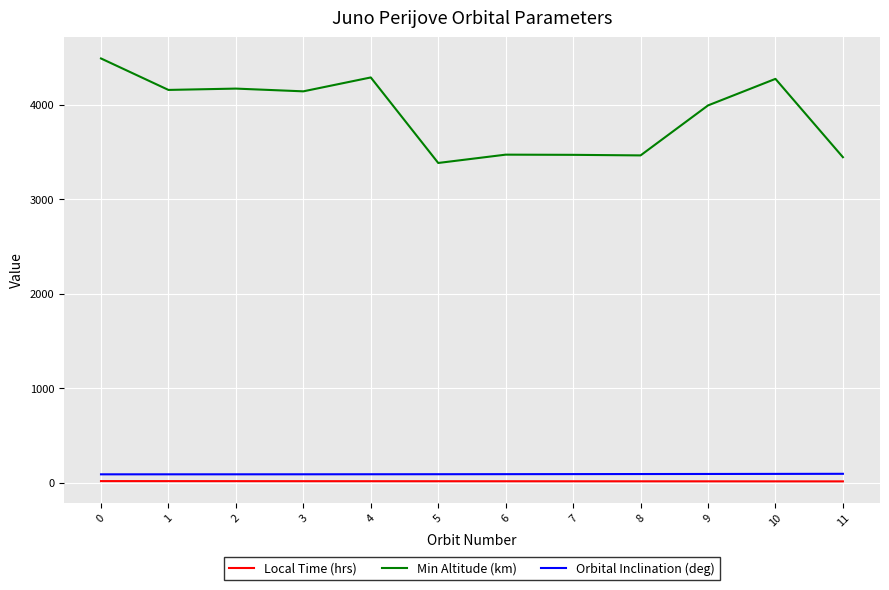

What is the greatest value displayed?

4491.0